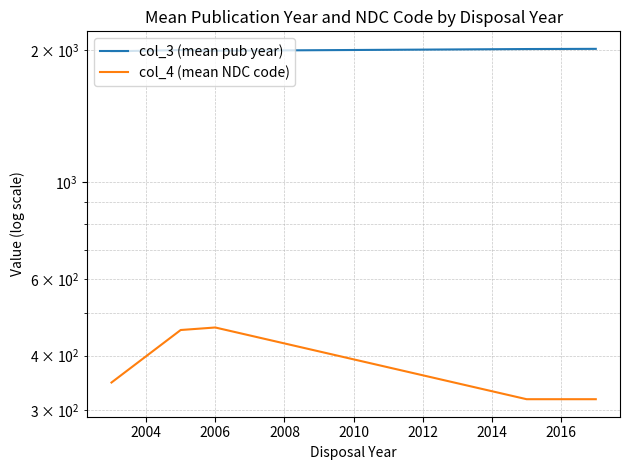

True or false: col_3 (mean pub year) has more than 2 points higher than both neighbors.

False